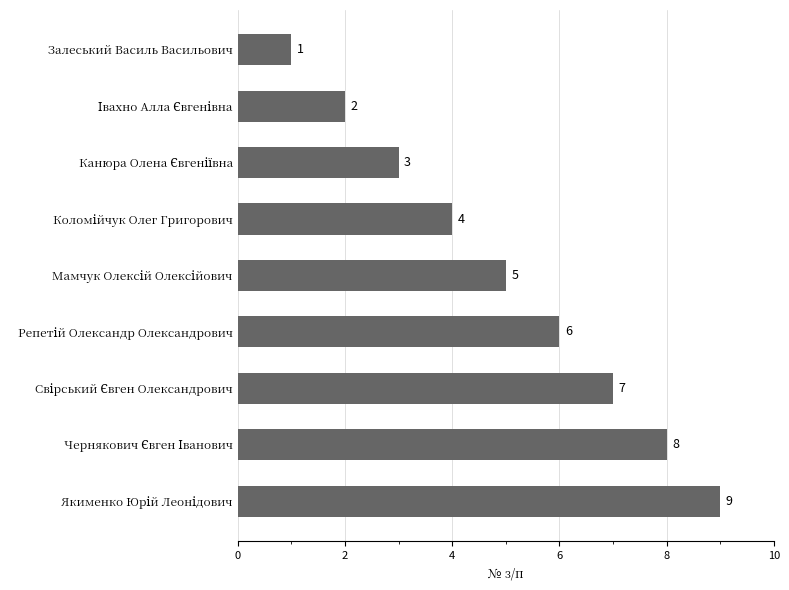

How many values are between 3 and 7?

5